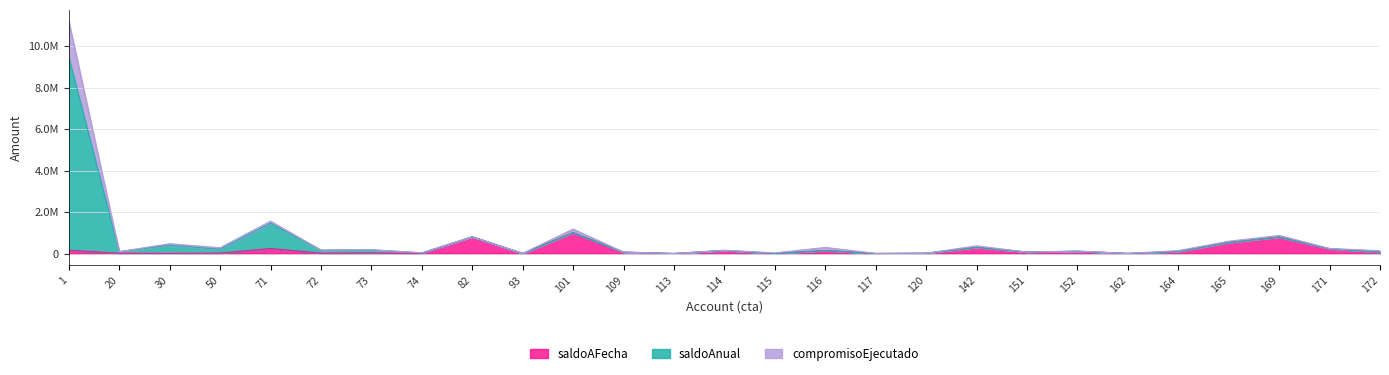

True or false: saldoAnual has more than 1 points higher than both neighbors.

True